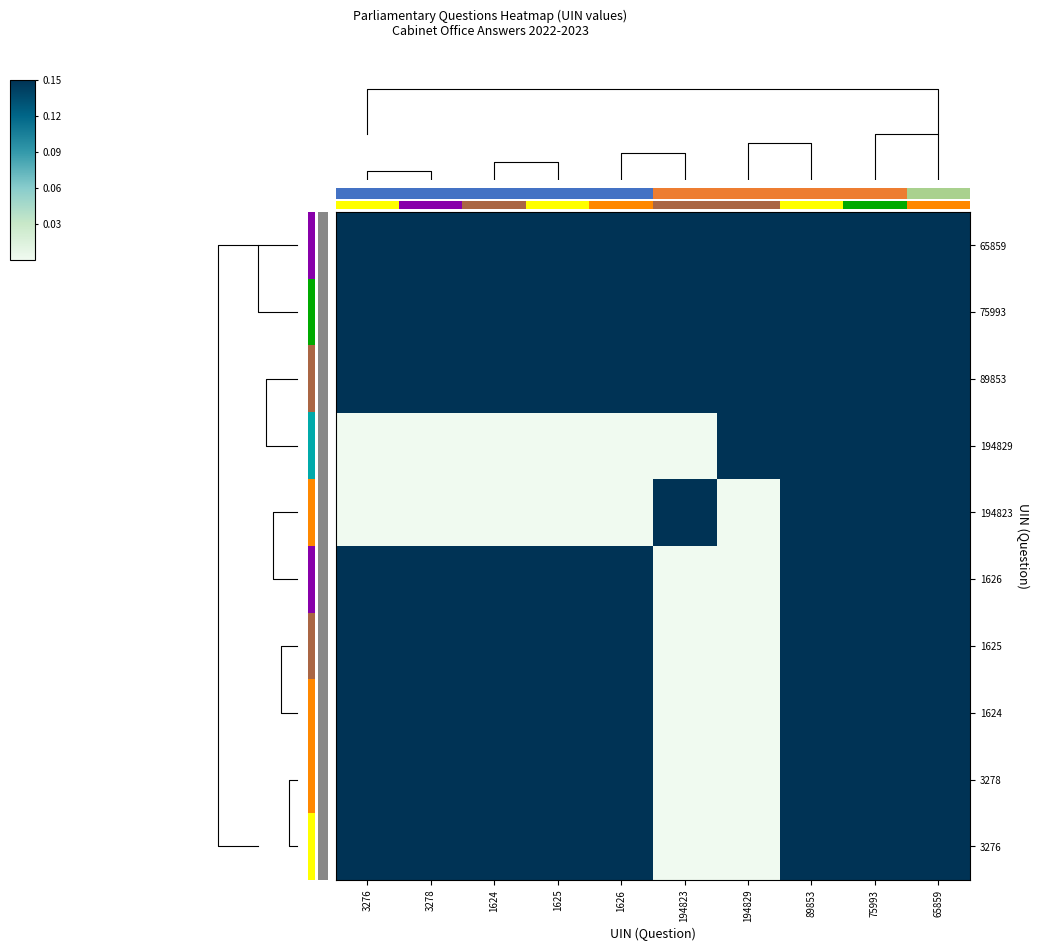

How many series are shown in this chart?

10